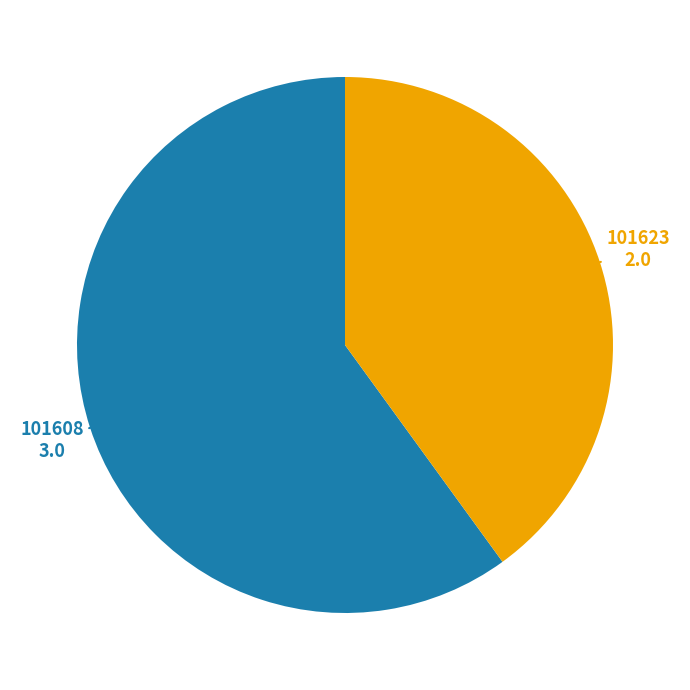

Is there any slice that represents more than half of the pie?

Yes